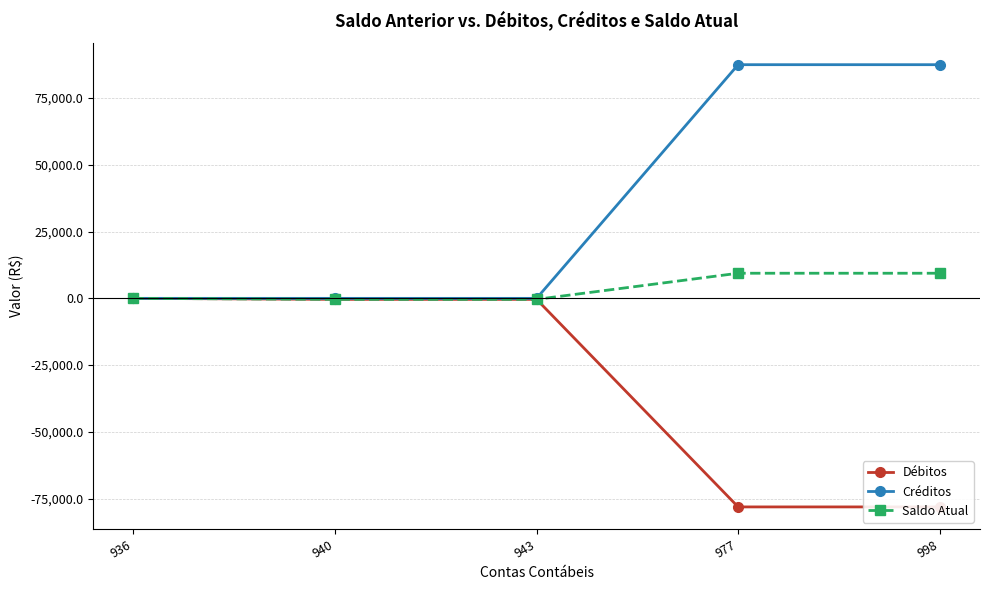

True or false: Créditos and Saldo Atual intersect in this chart.

False